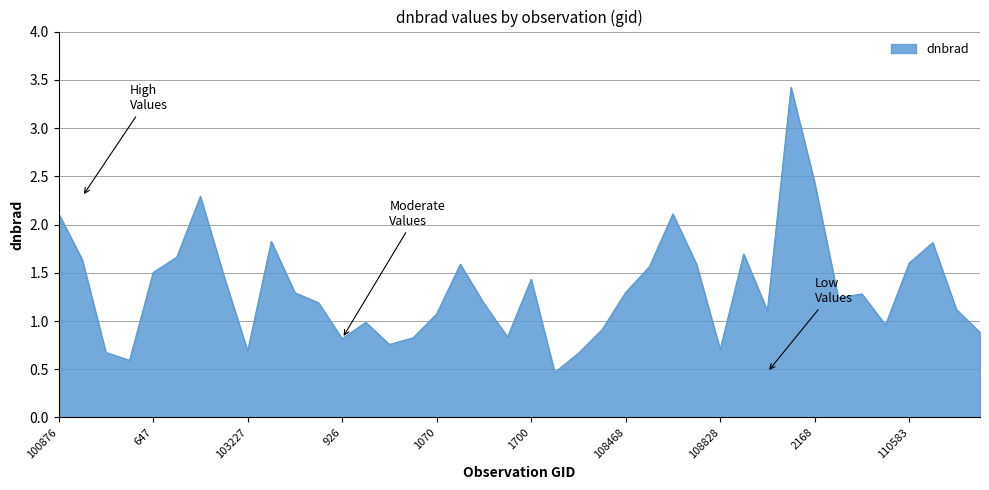

What is the difference between the maximum and minimum values?

3.0